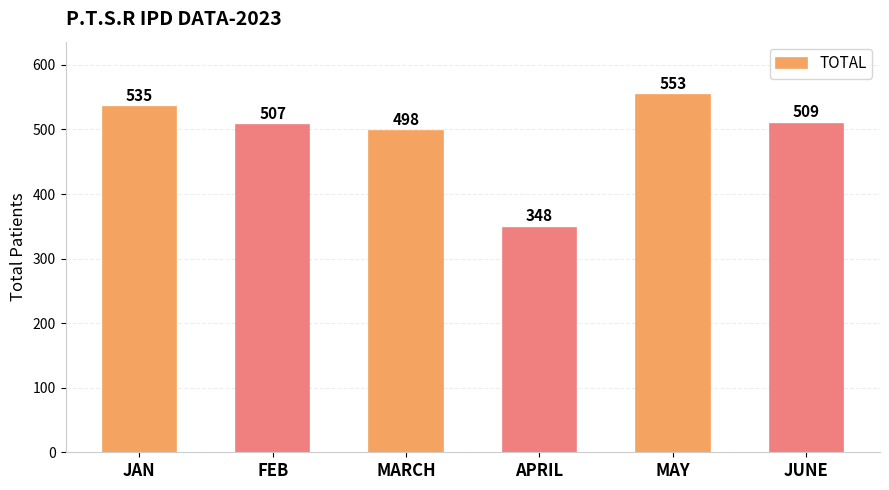

What is the value of the 2nd bar from the left?

507